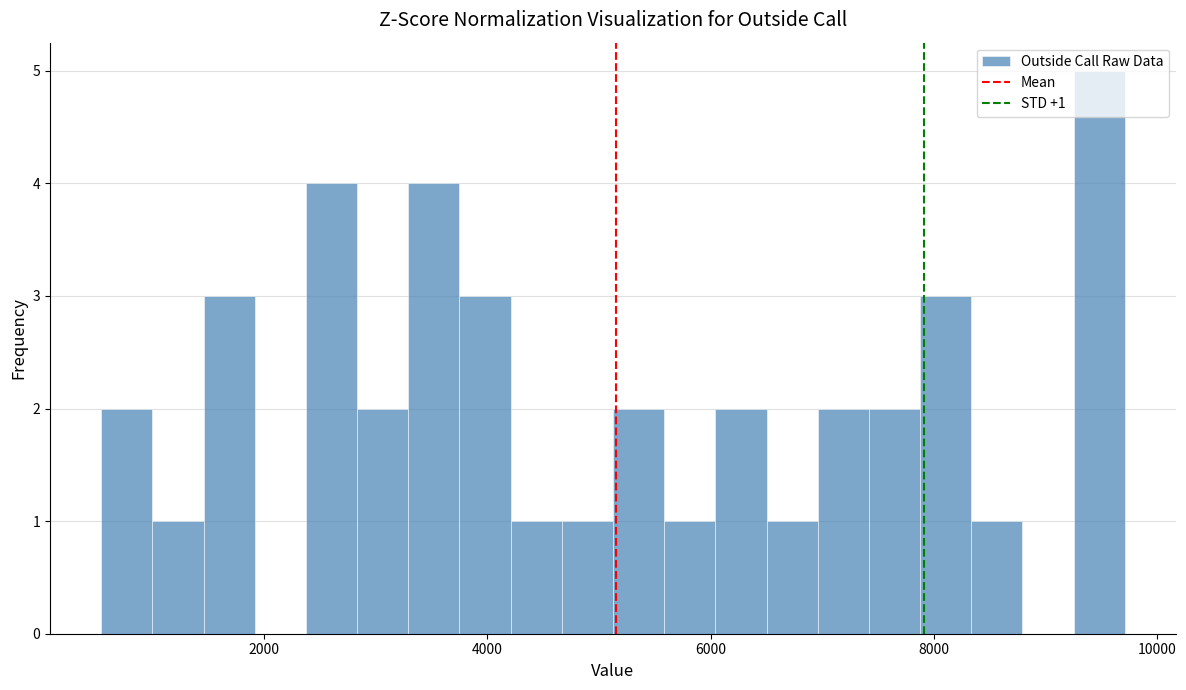

Around what value on the x-axis is the tallest bar? Give the approximate position of its centre, as read against the axis.

9400